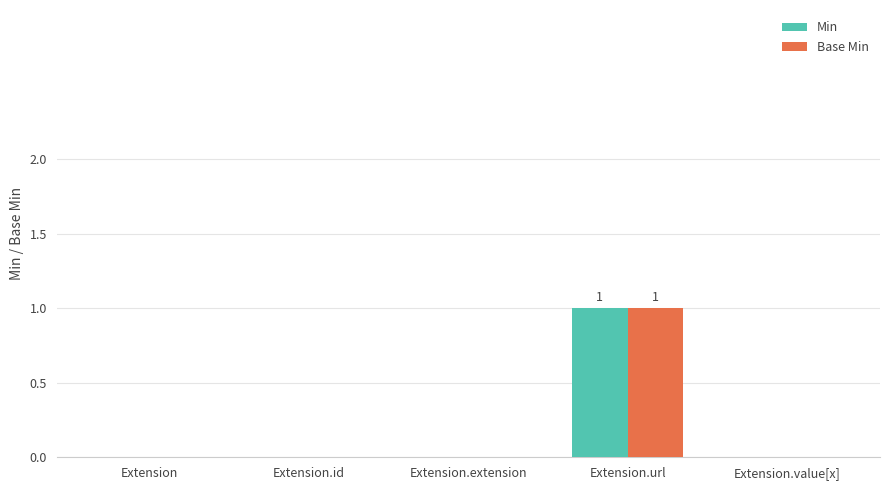

How many distinct data groups are displayed?

2